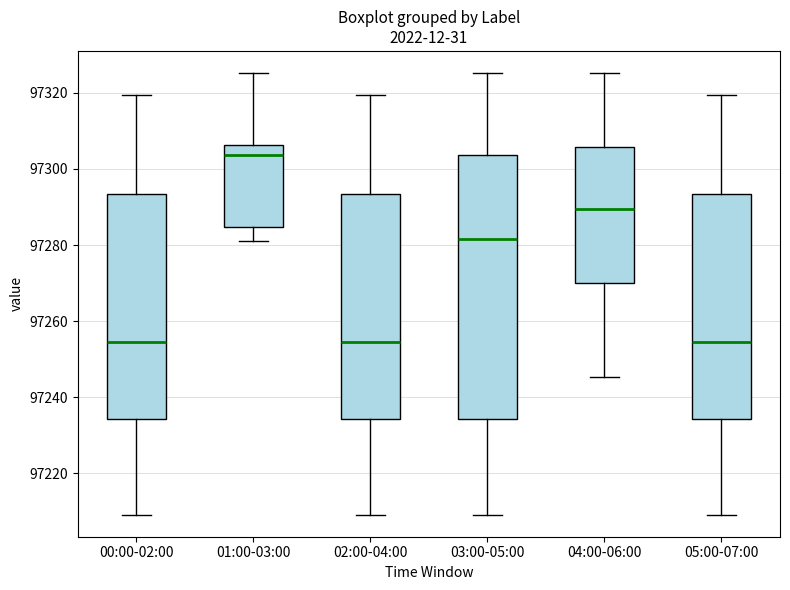

Reading left to right, read every box against the y-axis: the position of its median line, the range the box covers, and the ends of its whiskers. The values are not printed on the chart, so give them approximately, as read against the axis.

00:00-02:00: median 97254, box 97234 to 97294, whiskers 97210 to 97320
01:00-03:00: median 97304, box 97284 to 97306, whiskers 97282 to 97326
02:00-04:00: median 97254, box 97234 to 97294, whiskers 97210 to 97320
03:00-05:00: median 97282, box 97234 to 97304, whiskers 97210 to 97326
04:00-06:00: median 97290, box 97270 to 97306, whiskers 97246 to 97326
05:00-07:00: median 97254, box 97234 to 97294, whiskers 97210 to 97320